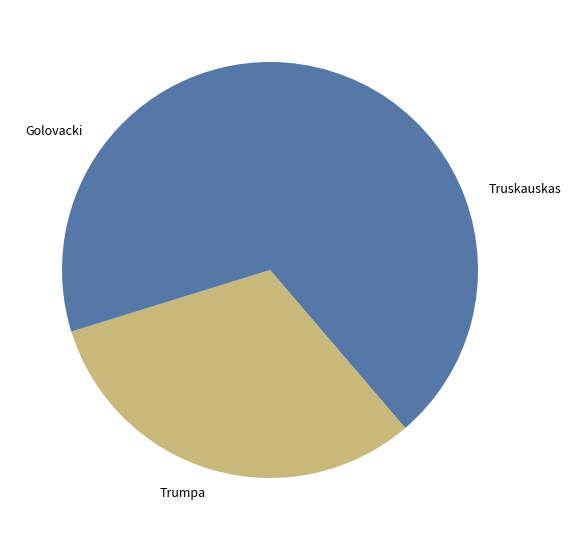

Is the sum of Truskauskas and Golovacki greater than half?

Yes